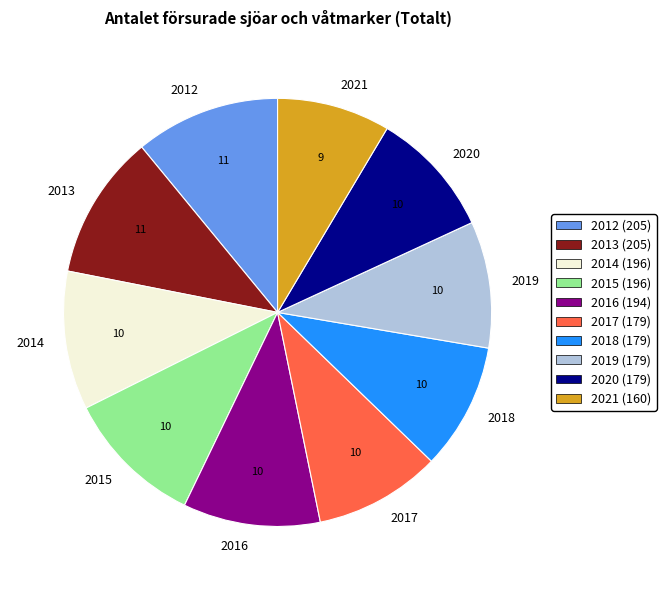

How many segments does this pie chart have?

10